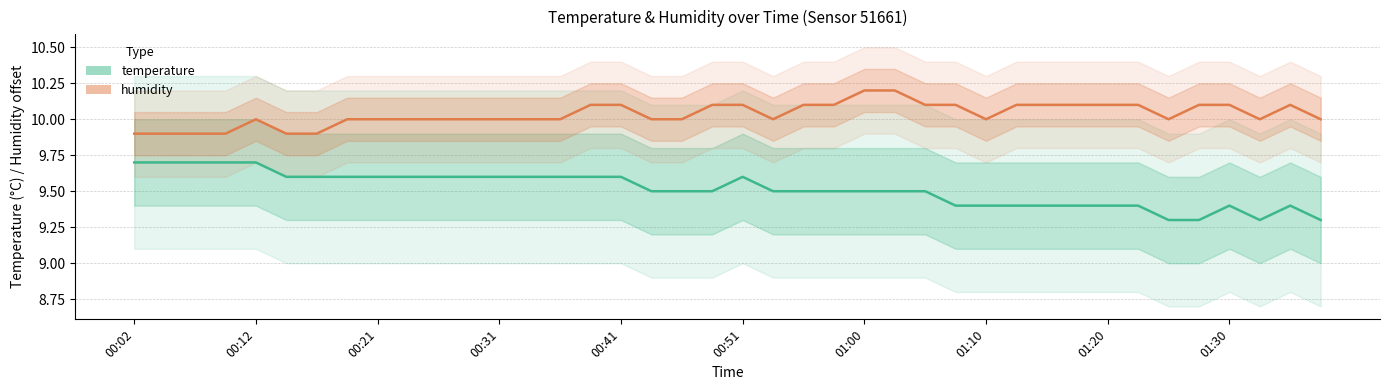

At how many categories does at least one series exceed 9?

40